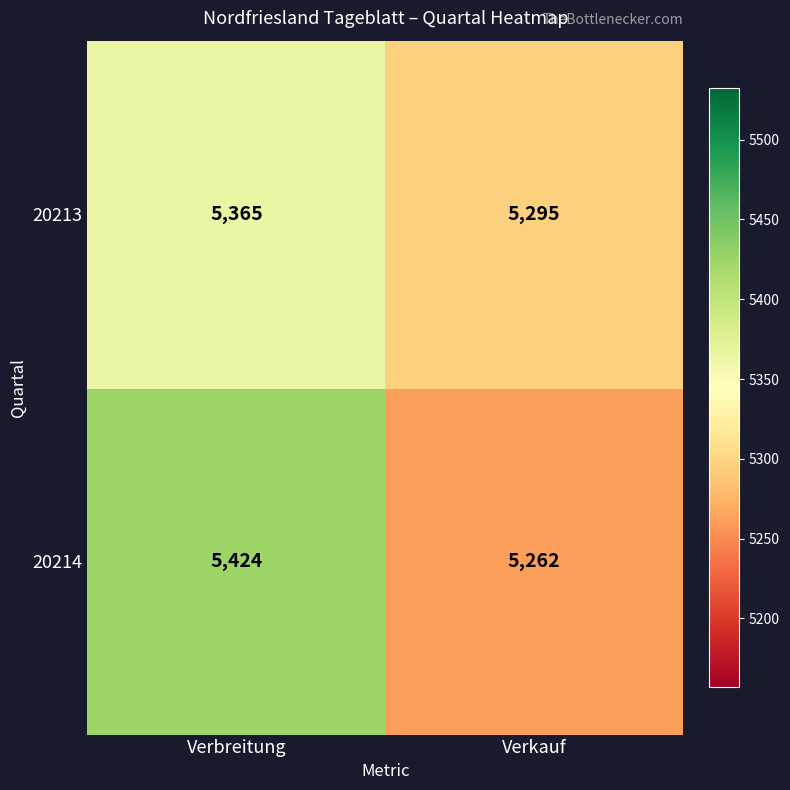

What is the spread (max minus min) of values at Verbreitung?

59